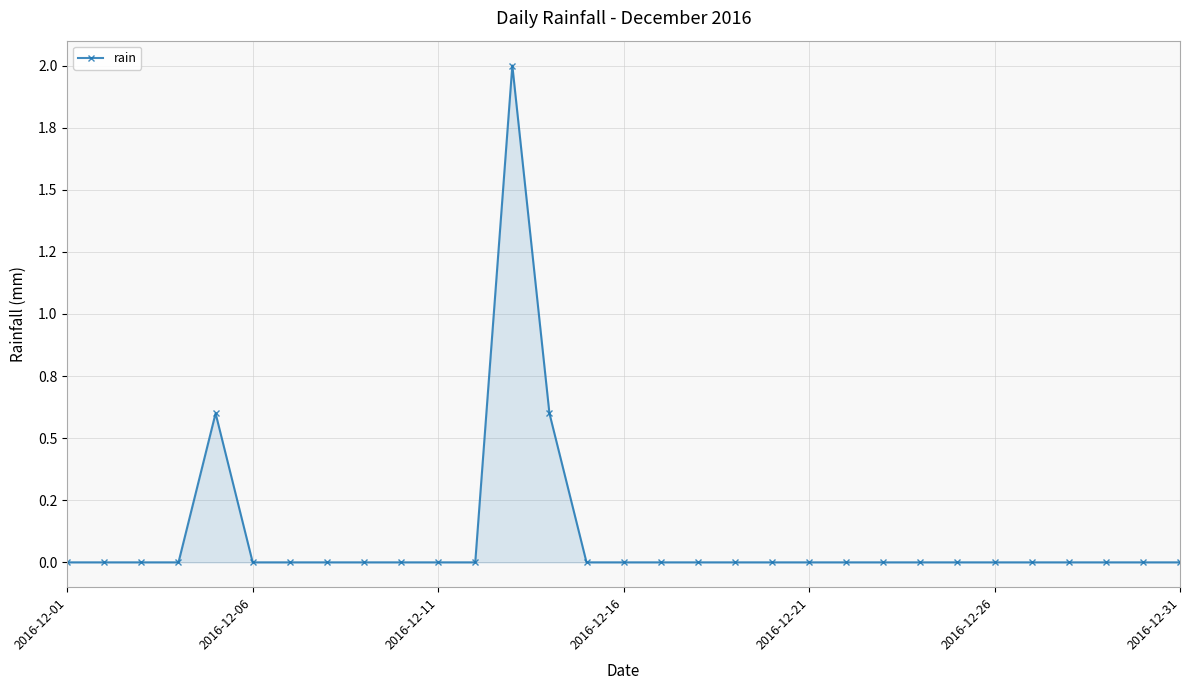

Is this an area chart (filled region under the line)?

Yes